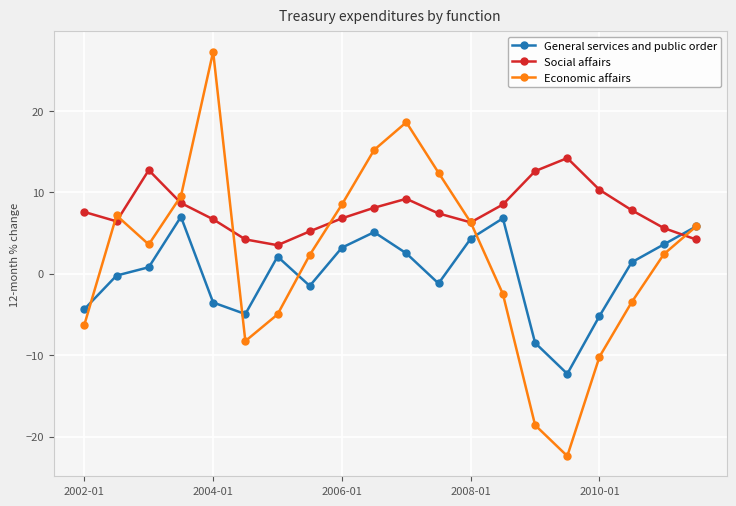

What is the value of the General services and public order point at the 5th from the left?

-3.5